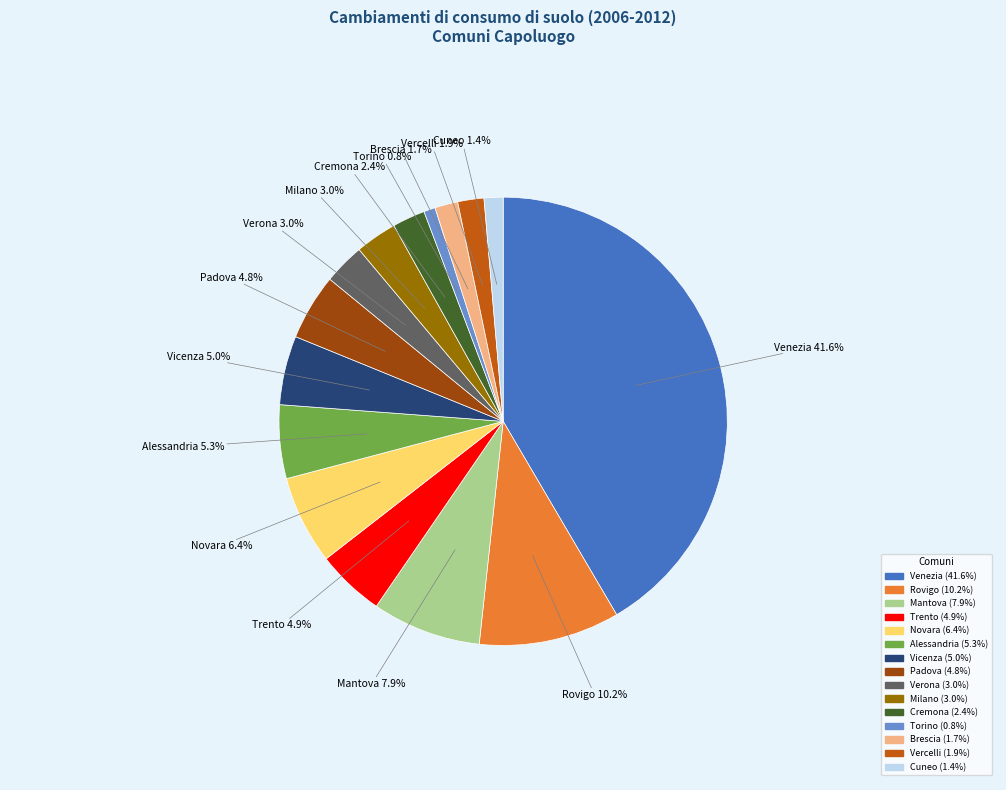

What percentage is NOT represented by Alessandria?

94.7%